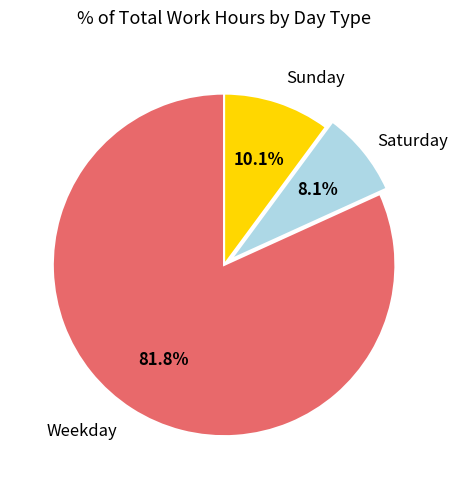

Is there a majority slice in this chart?

Yes